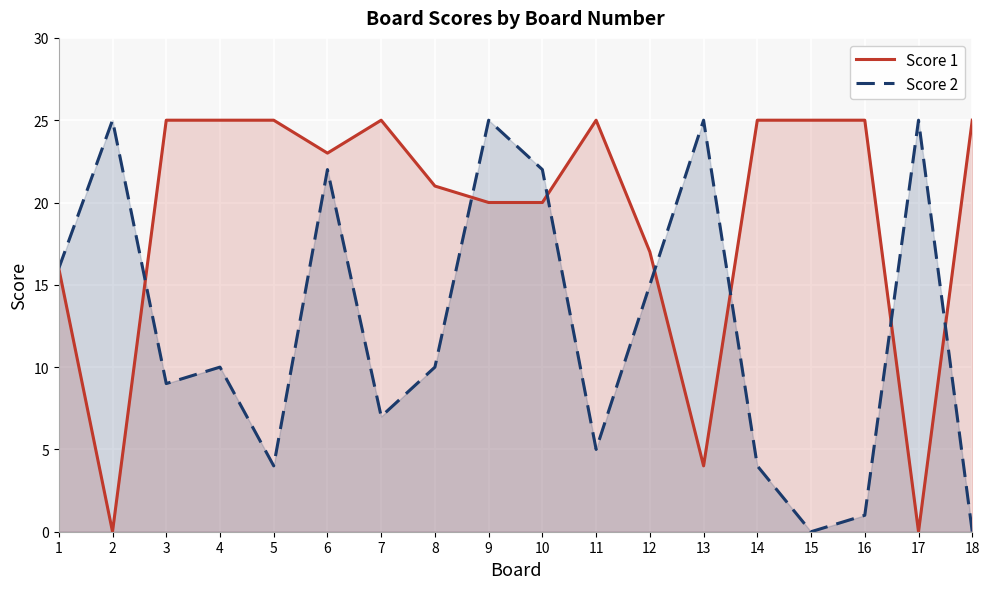

What is the difference between the maximum and minimum values in the Score 1 series?

25